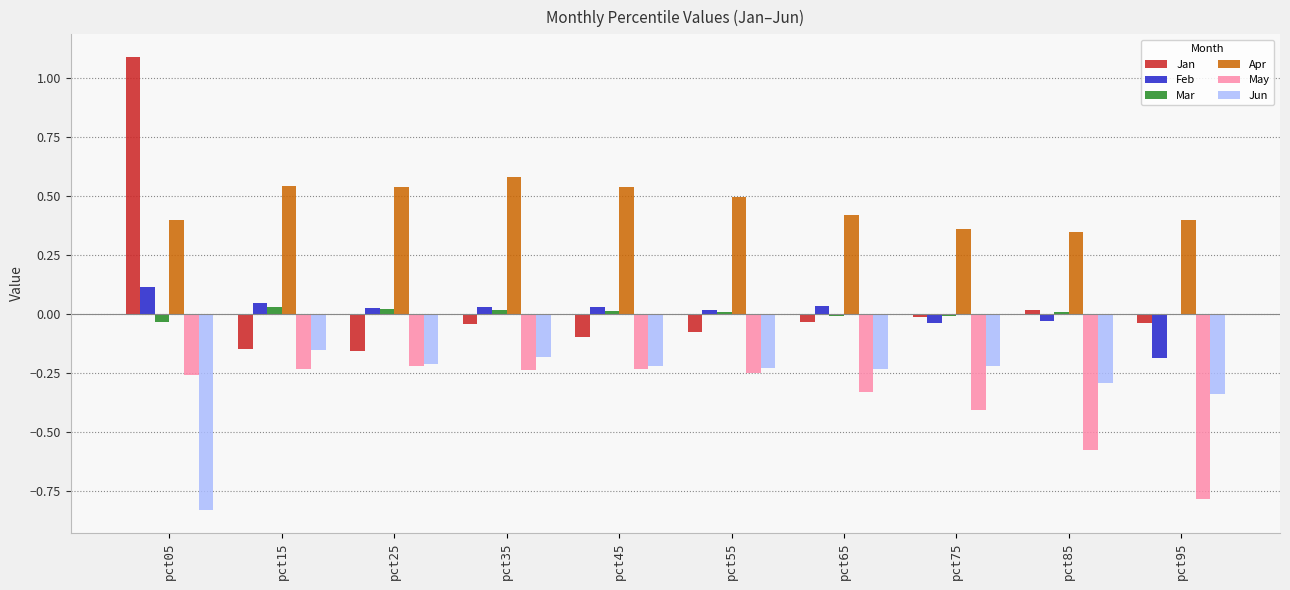

At which category does the chart reach its peak across all series?

pct05